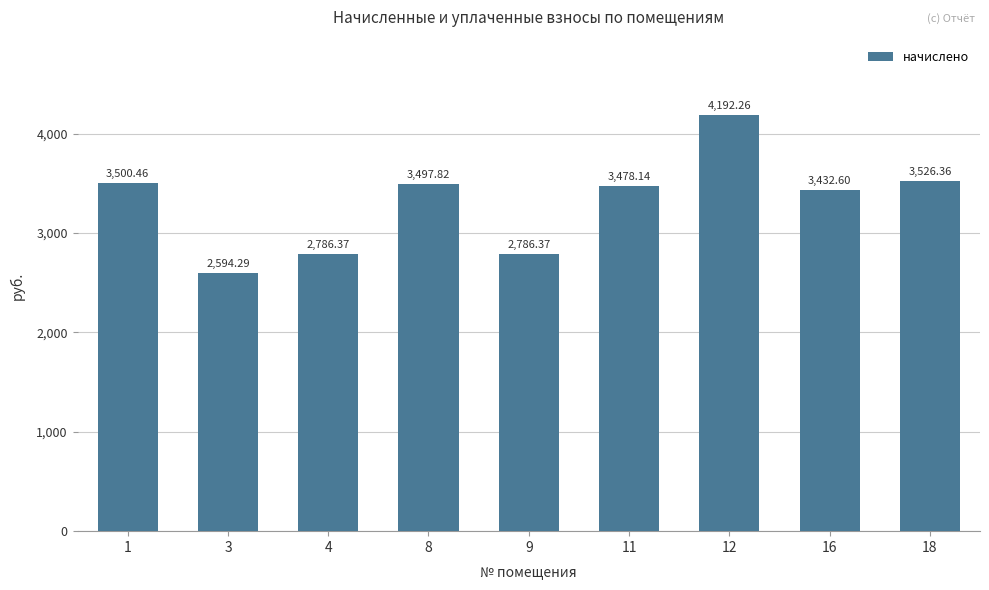

What is the difference between the second highest and second lowest values?

740.0